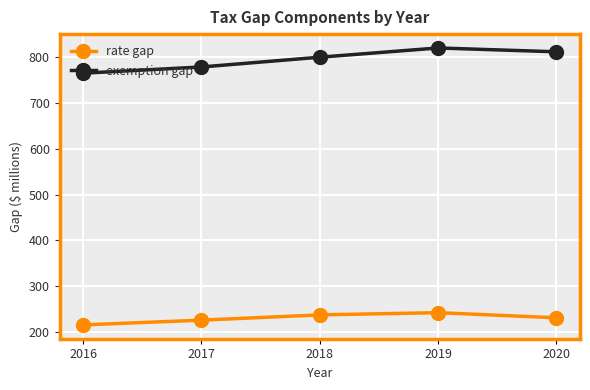

What is the total value across all series at 2017?

1004.4